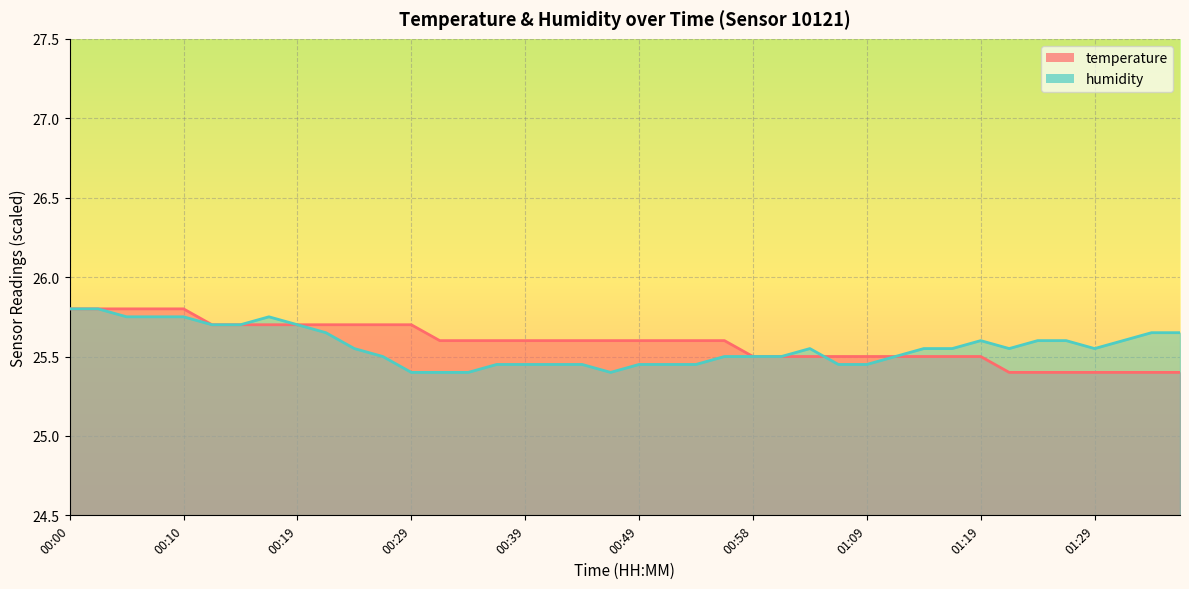

True or false: humidity and temperature cross at least once.

True